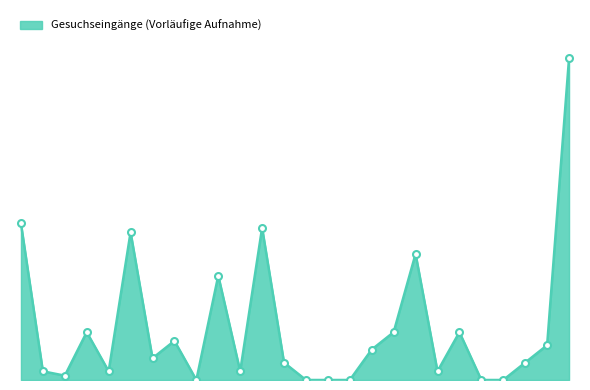

Reading right to left, transcribe all the data shown in this chart.

Zürich=74	Zug=8	Wallis=4	Waadt=0	Uri=0	Thurgau=11	Tessin=2	St. Gallen=29	Solothurn=11	Schwyz=7	Schaffhausen=0	Obwalden=0	Nidwalden=0	Neuenburg=4	Luzern=35	Jura=2	Graubünden=24	Glarus=0	Genf=9	Freiburg=5	Bern=34	Basel-Stadt=2	Basel-Land=11	Appenzell I. Rh.=1	Appenzell A. Rh.=2	Aargau=36